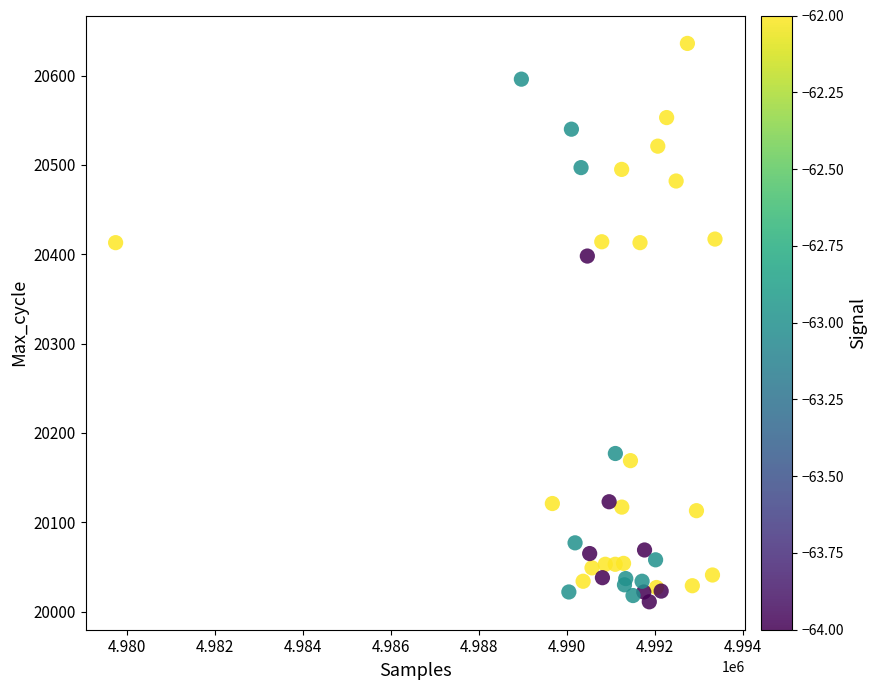

What Y value in the scatter plot is closest to 20323?

20398